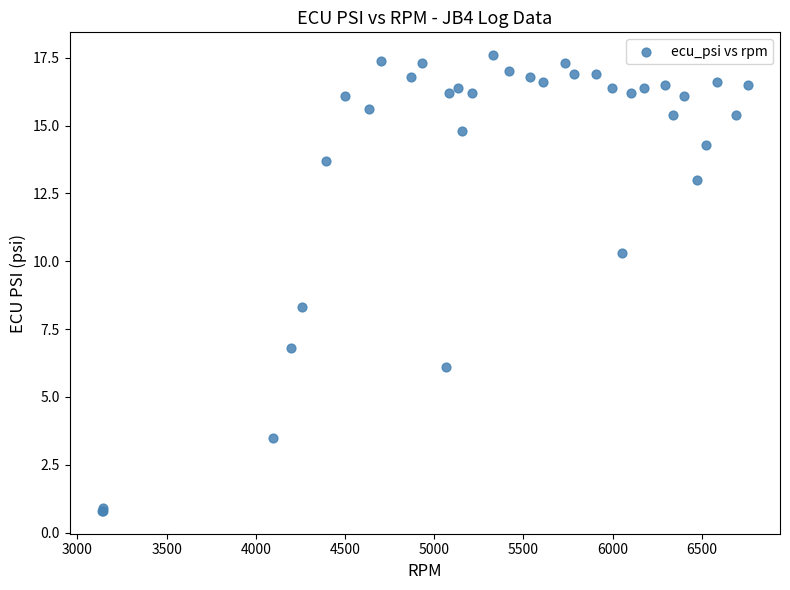

What Y value in the scatter plot is closest to 9?

8.3